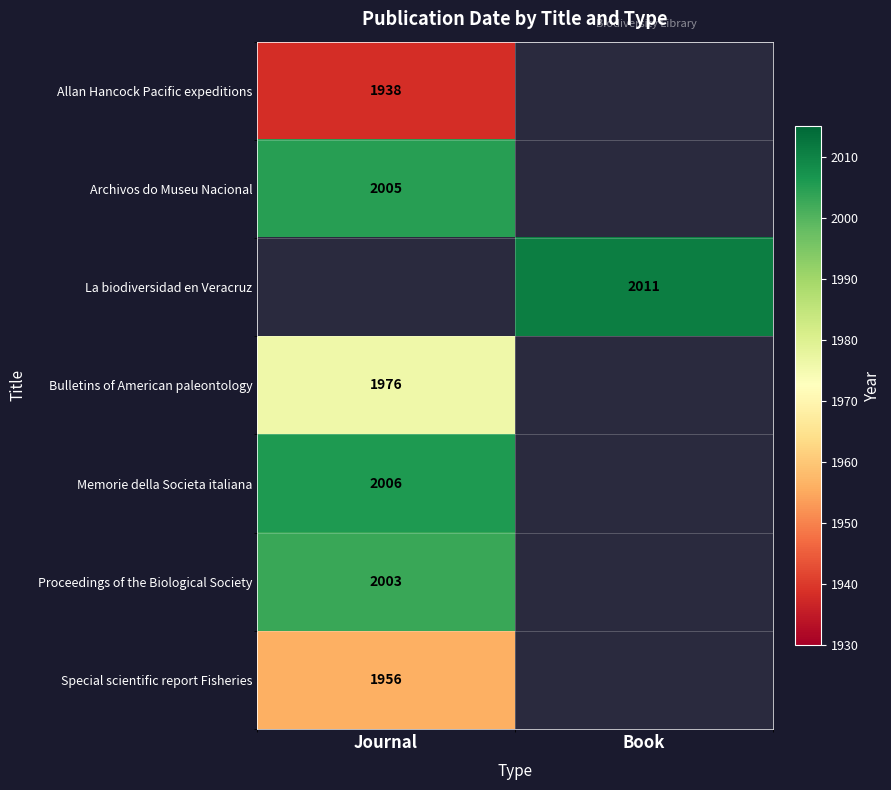

Is it true that Memorie della Societa italiana equals 1219.5 at Journal?

False